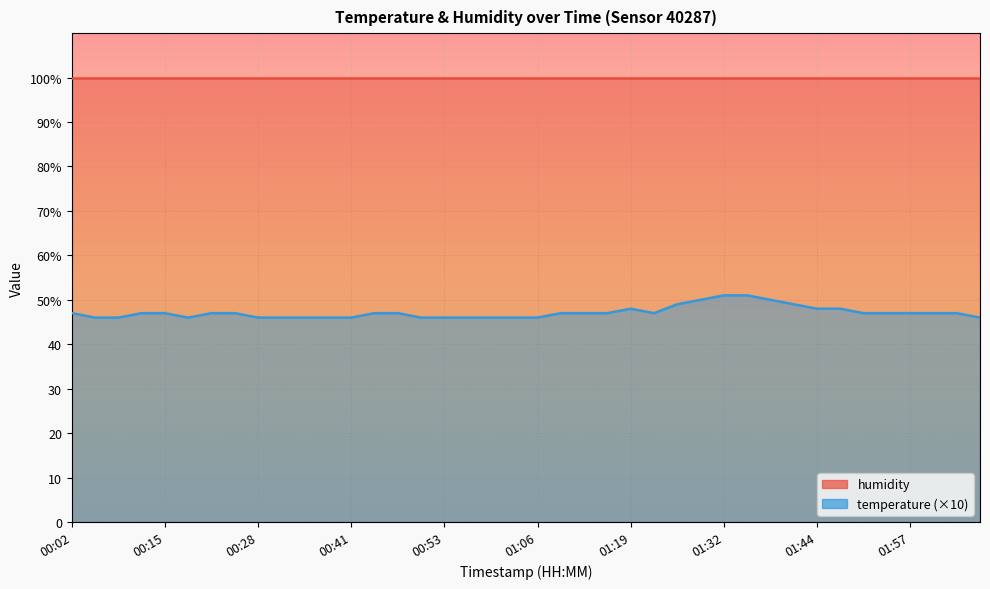

List the labels in order of value, smallest first.

00:06, 00:09, 00:18, 00:28, 00:31, 00:34, 00:38, 00:41, 00:50, 00:53, 00:57, 01:00, 01:03, 01:06, 02:07, 00:02, 00:12, 00:15, 00:22, 00:25, 00:44, 00:47, 01:09, 01:13, 01:16, 01:22, 01:51, 01:54, 01:57, 02:01, 02:04, 01:19, 01:44, 01:48, 01:25, 01:41, 01:28, 01:38, 01:32, 01:35